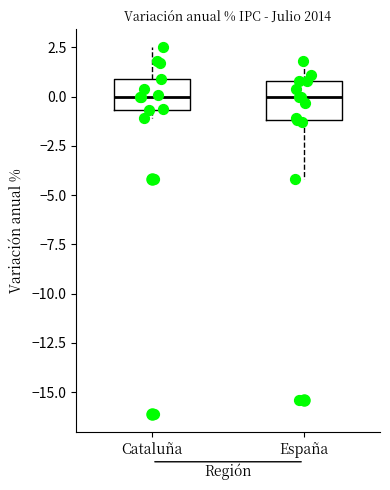

Reading left to right, read every box against the y-axis: the position of its median line, the range the box covers, and the ends of its whiskers. The values are not printed on the chart, so give them approximately, as read against the axis.

Cataluña: median 0.0, box -0.5 to 1.0, whiskers -1.0 to 2.5
España: median 0.0, box -1.0 to 1.0, whiskers -4.0 to 2.0